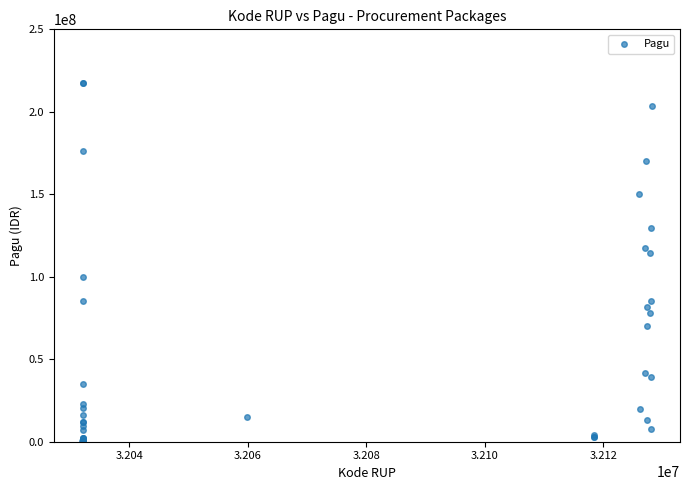

What Y value in the scatter plot is closest to 108830000?

114296000